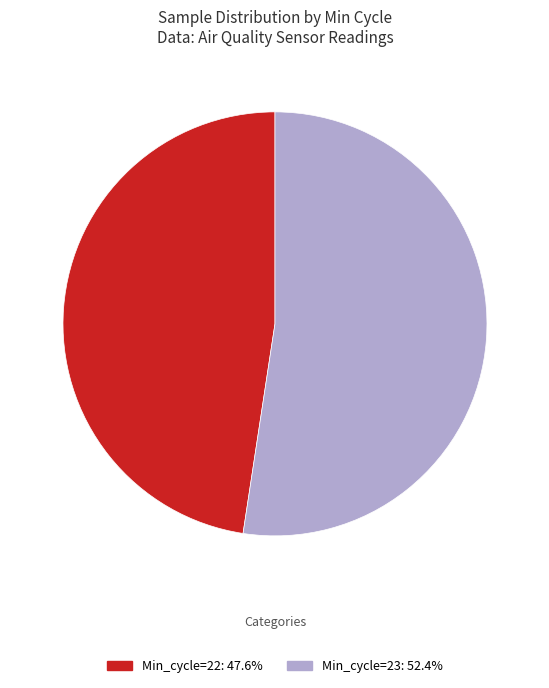

Does any single category account for the majority?

Yes